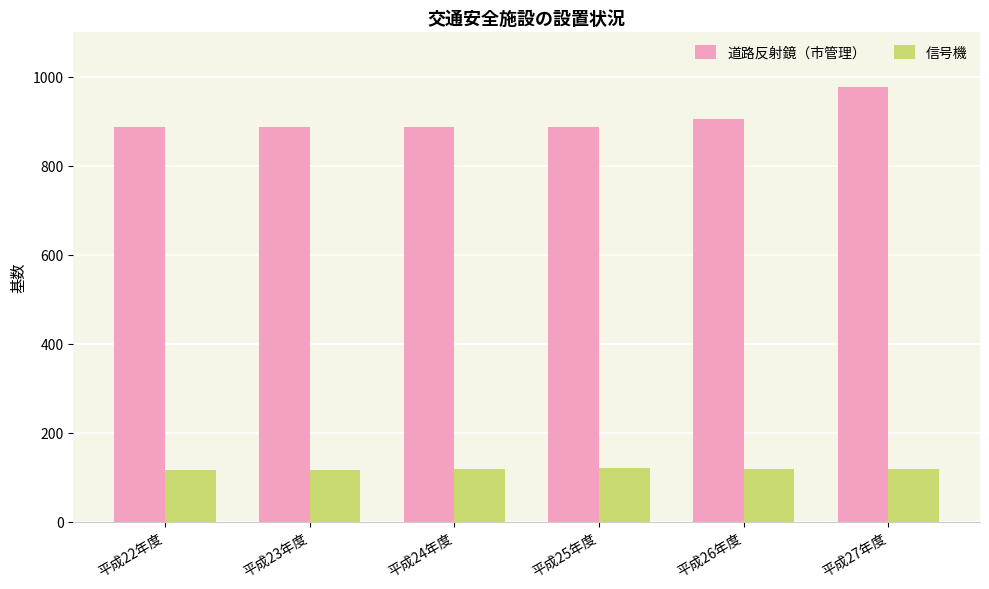

Which series has the largest total across all categories?

道路反射鏡（市管理）